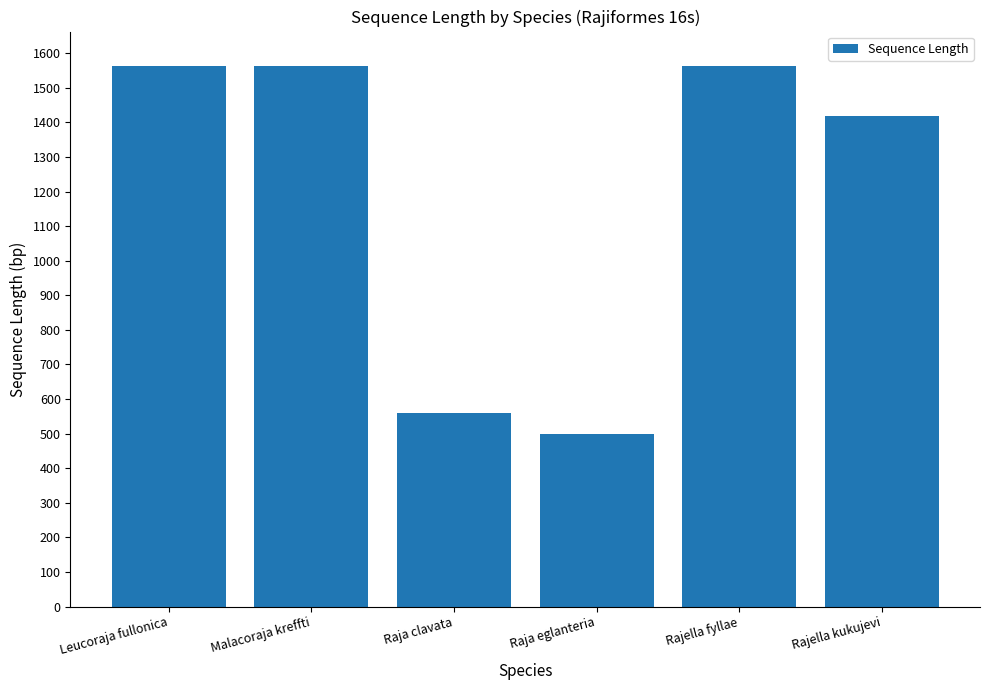

Where is the data nearest to the value 1030?

Rajella kukujevi